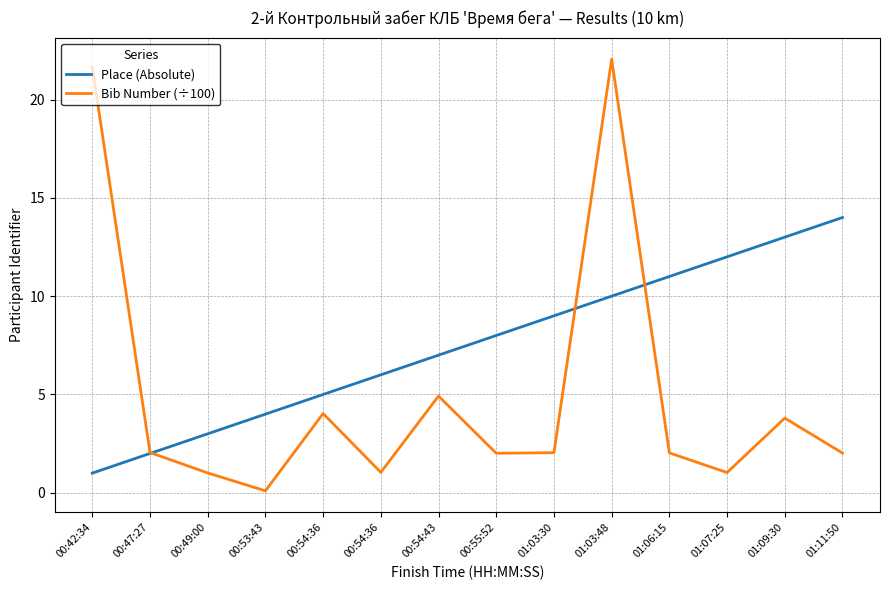

Rank the categories by Place (Absolute) value from highest to lowest.

01:11:50, 01:09:30, 01:07:25, 01:06:15, 01:03:48, 01:03:30, 00:55:52, 00:54:43, 00:54:36, 00:54:36, 00:53:43, 00:49:00, 00:47:27, 00:42:34